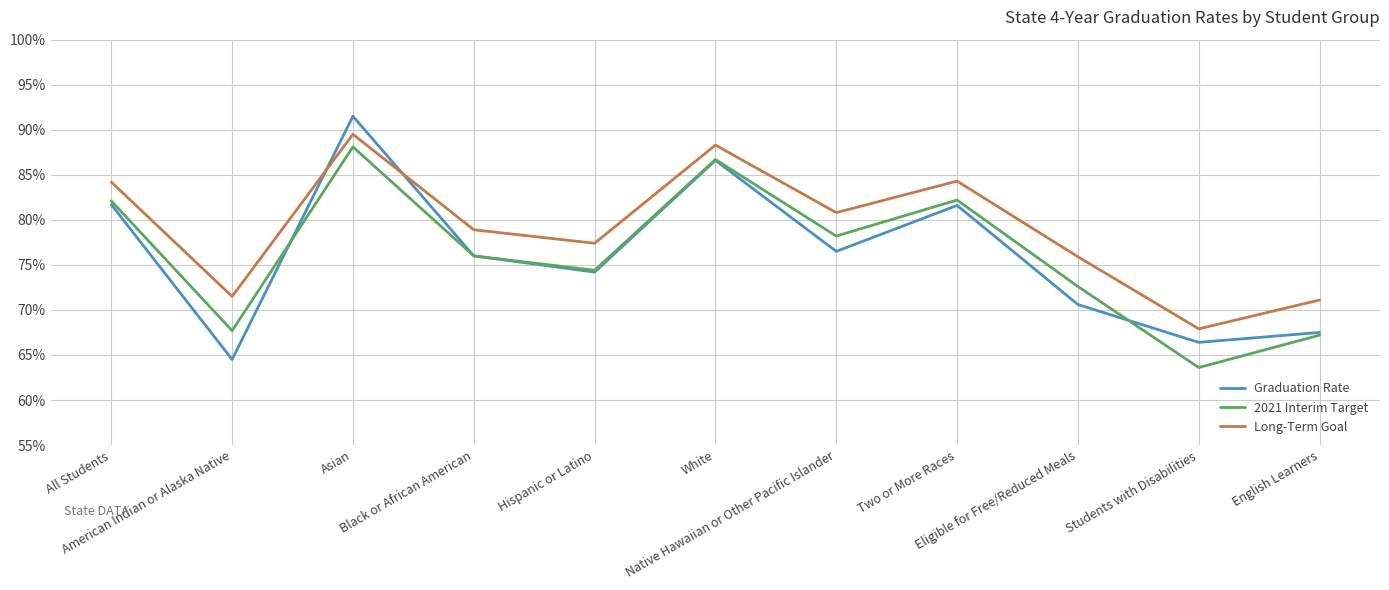

Does the chart display data point markers on the line(s)?

No